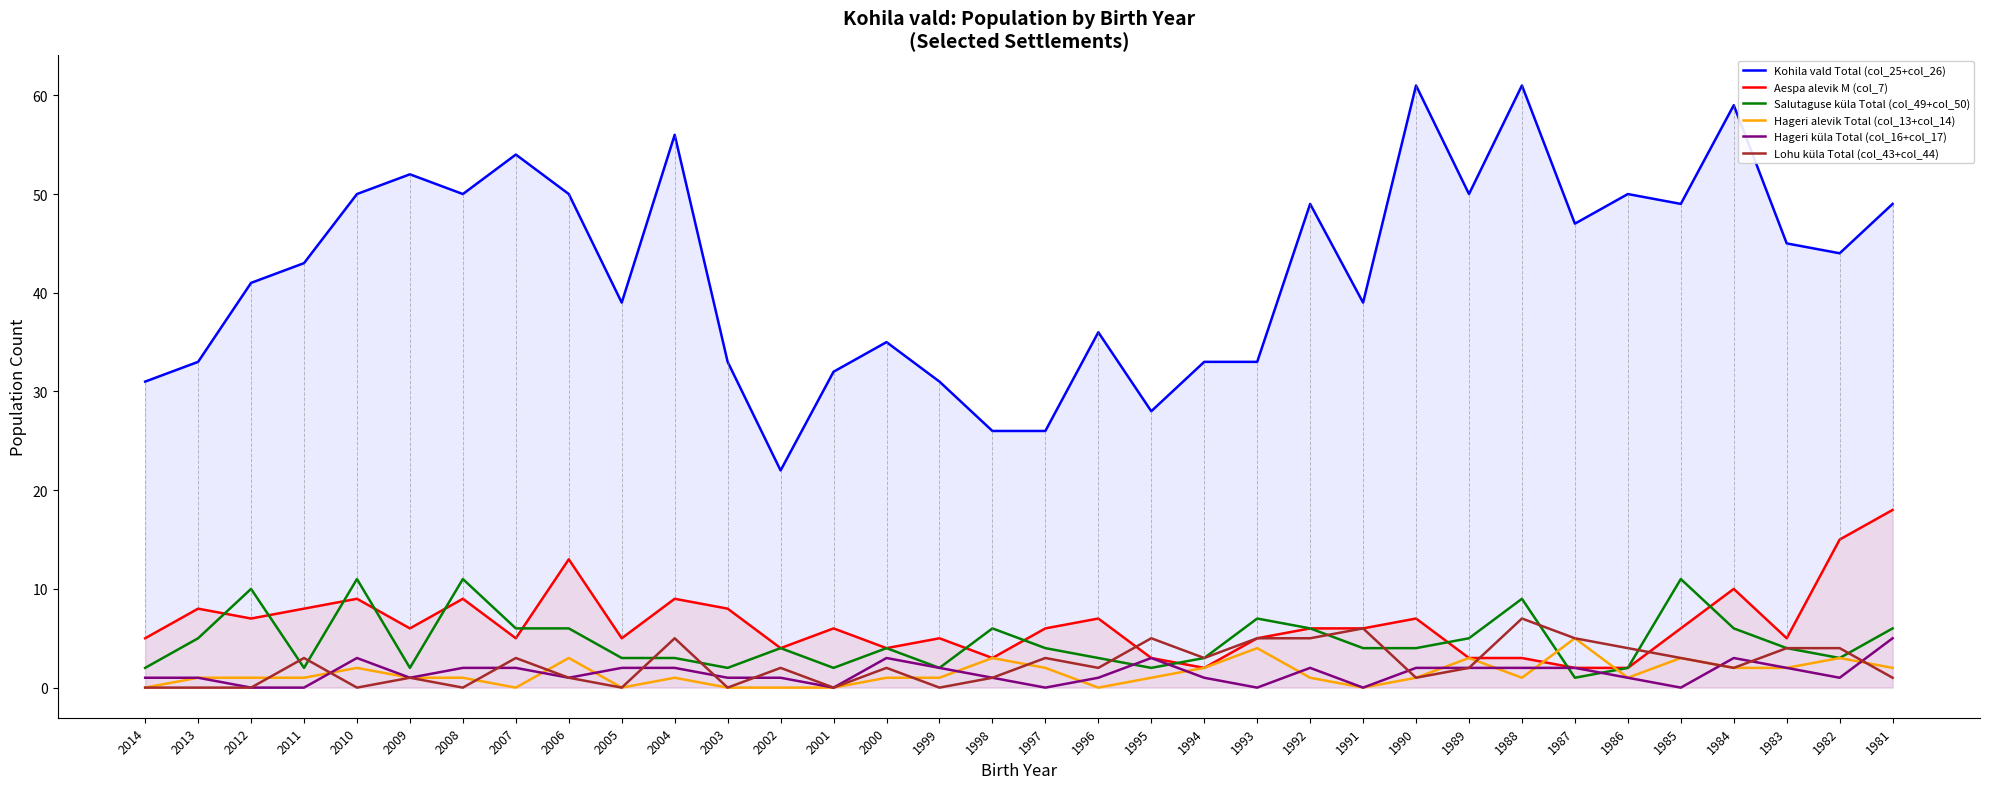

Reading right to left, what are all the values shown in this chart?

Kohila vald Total (col_25+col_26): 49	44	45	59	49	50	47	61	50	61	39	49	33	33	28	36	26	26	31	35	32	22	33	56	39	50	54	50	52	50	43	41	33	31
Aespa alevik M (col_7): 18	15	5	10	6	2	2	3	3	7	6	6	5	2	3	7	6	3	5	4	6	4	8	9	5	13	5	9	6	9	8	7	8	5
Salutaguse küla Total (col_49+col_50): 6	3	4	6	11	2	1	9	5	4	4	6	7	3	2	3	4	6	2	4	2	4	2	3	3	6	6	11	2	11	2	10	5	2
Hageri alevik Total (col_13+col_14): 2	3	2	2	3	1	5	1	3	1	0	1	4	2	1	0	2	3	1	1	0	0	0	1	0	3	0	1	1	2	1	1	1	0
Hageri küla Total (col_16+col_17): 5	1	2	3	0	1	2	2	2	2	0	2	0	1	3	1	0	1	2	3	0	1	1	2	2	1	2	2	1	3	0	0	1	1
Lohu küla Total (col_43+col_44): 1	4	4	2	3	4	5	7	2	1	6	5	5	3	5	2	3	1	0	2	0	2	0	5	0	1	3	0	1	0	3	0	0	0